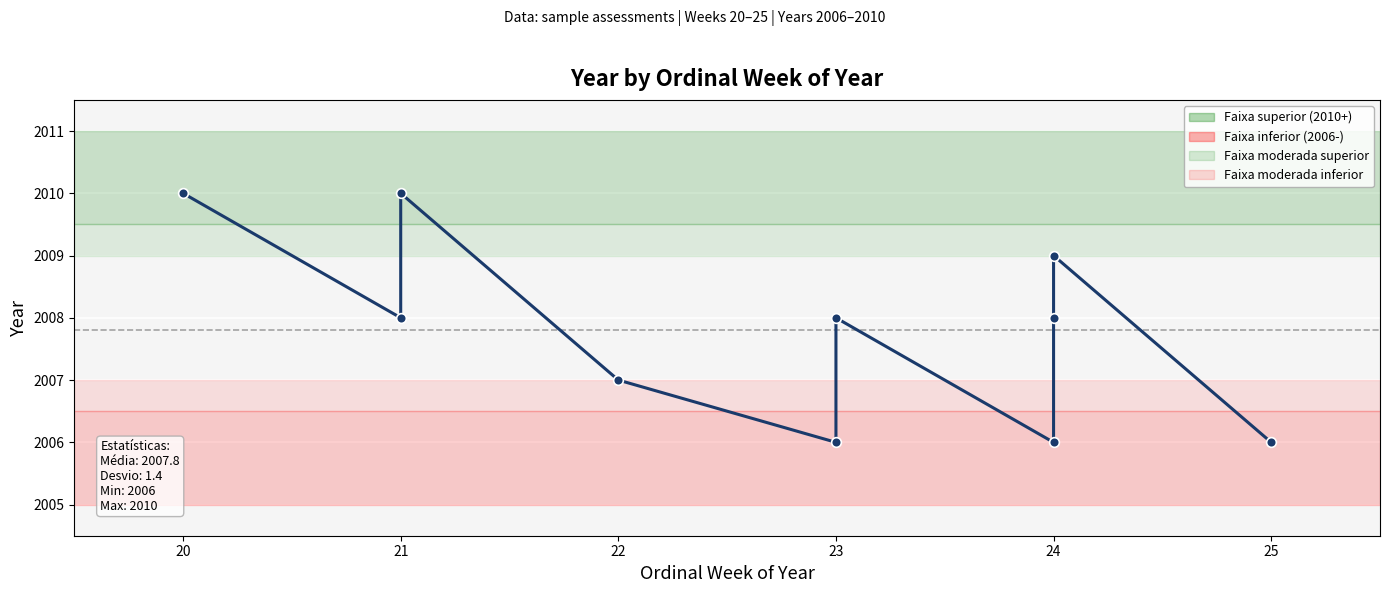

What is the minimum value shown in the chart?

2006